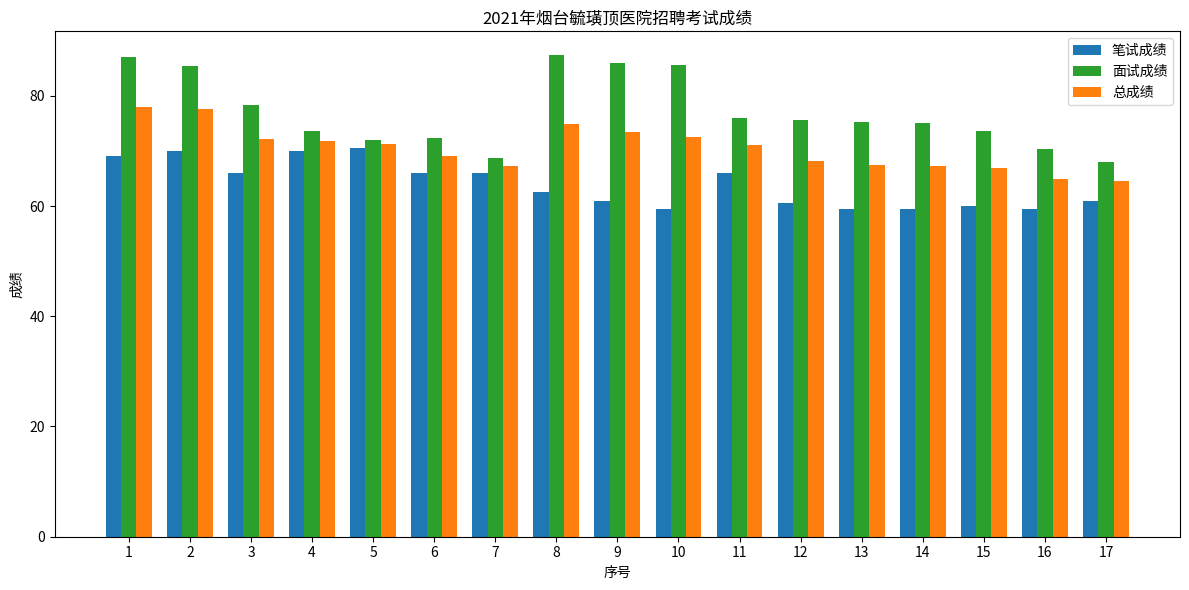

What is the difference between the maximum and second lowest values in the 面试成绩 series?

18.7